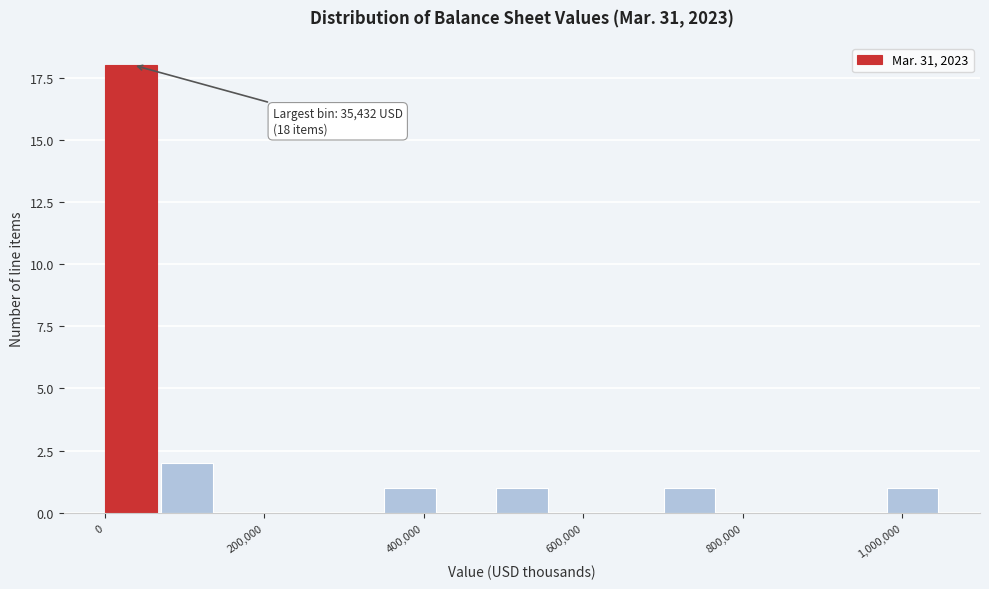

Read against the x-axis, roughly where is the centre of the tallest bar?

40000